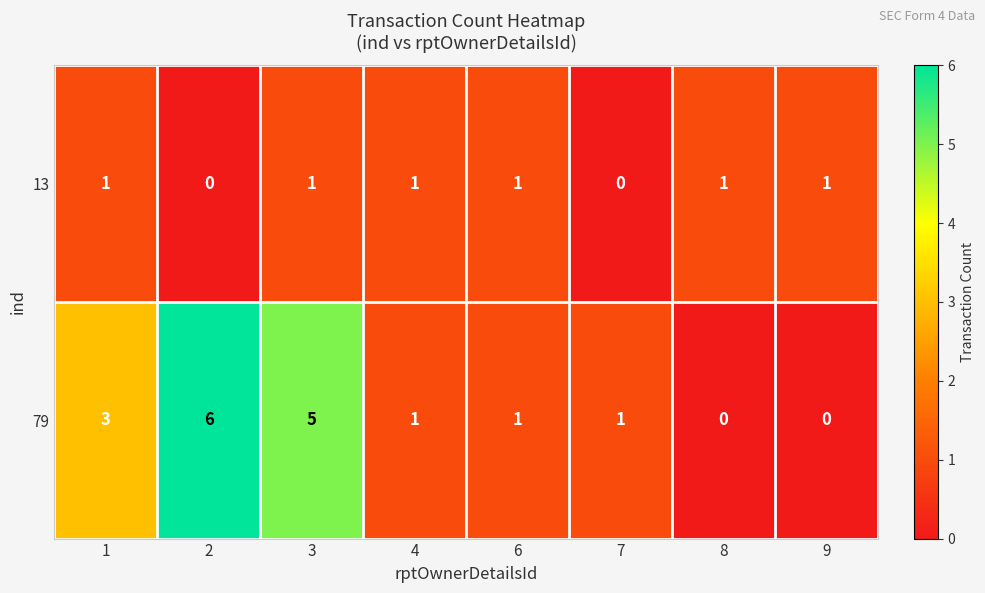

List the series in order of their overall mean, highest first.

79, 13